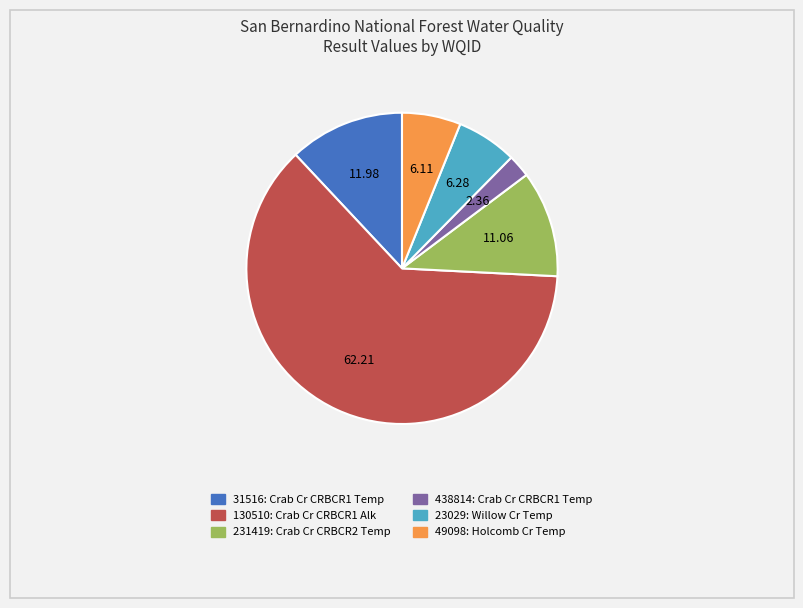

Count the number of slices in the pie.

6